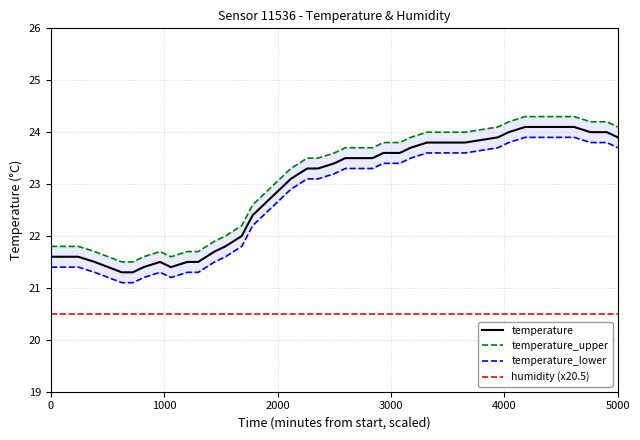

Count the number of categories in the chart.

40